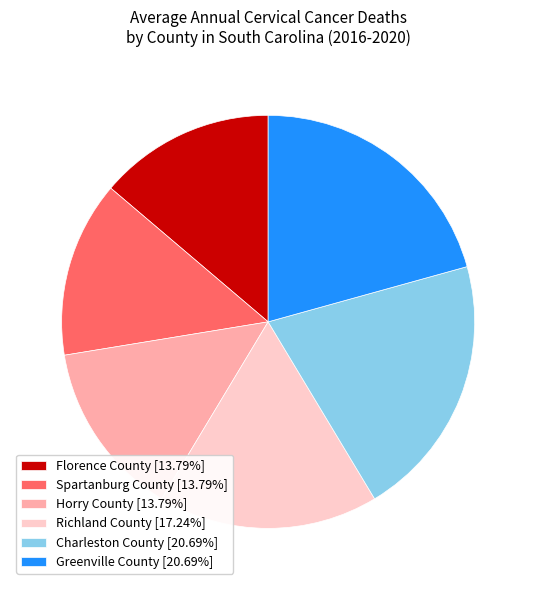

Is the sum of Spartanburg County [13.79%] and Florence County [13.79%] greater than half?

No